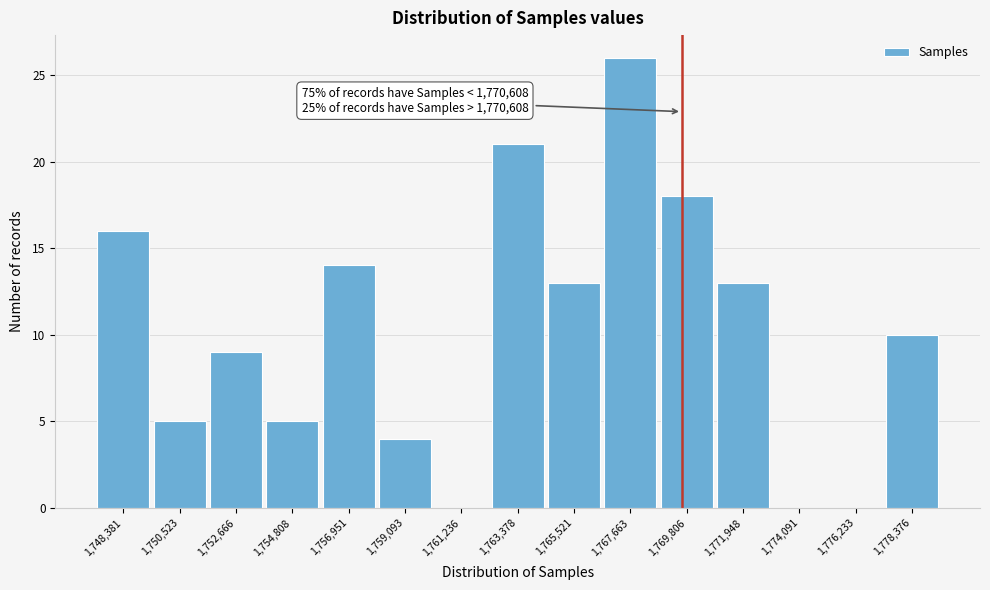

Reading left to right, extract all data points from this chart.

1,748,381=16	1,750,523=5	1,752,666=9	1,754,808=5	1,756,951=14	1,759,093=4	1,761,236=0	1,763,378=21	1,765,521=13	1,767,663=26	1,769,806=18	1,771,948=13	1,774,091=0	1,776,233=0	1,778,376=10